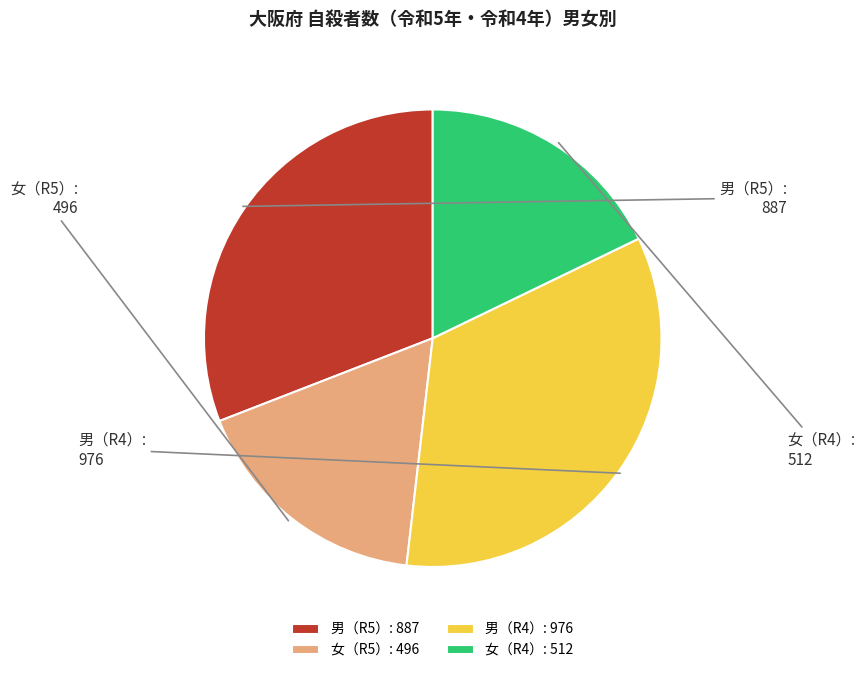

Combined, do 男（R5） and 男（R4） account for over 50%?

Yes